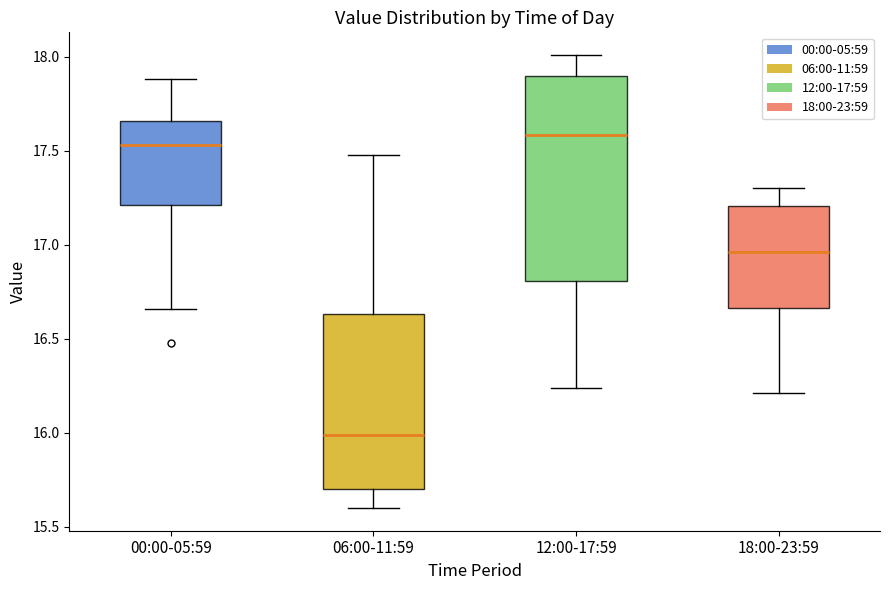

Comparing the boxes themselves (not the whiskers), which one is the tallest?

12:00-17:59